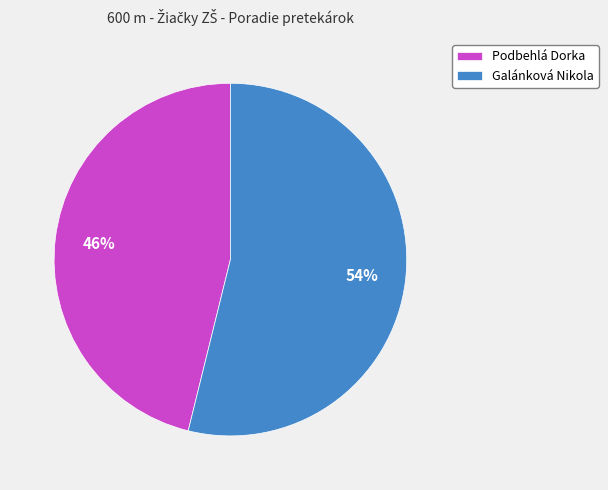

True or false: Galánková Nikola accounts for 54% of the total.

True